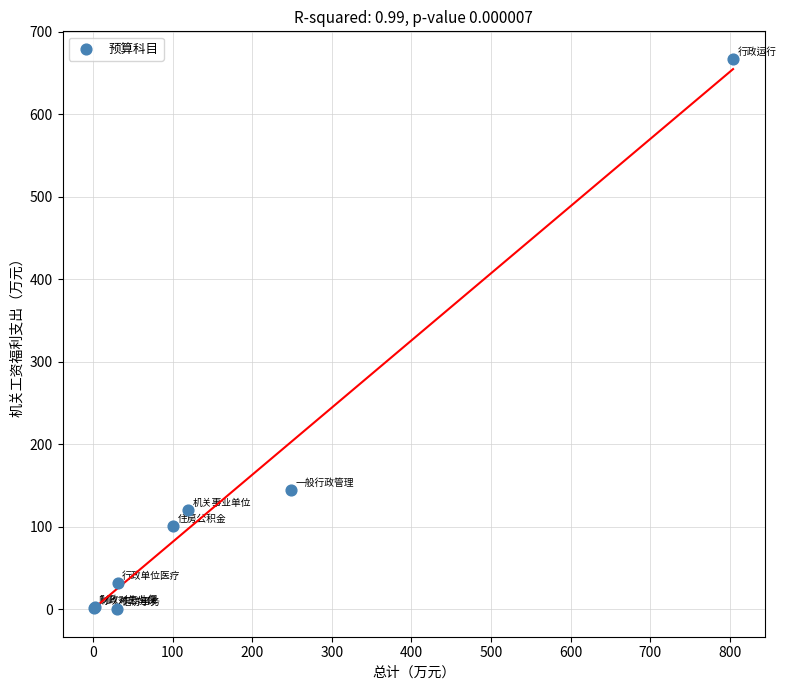

What Y value in the scatter plot is closest to 333?

144.0